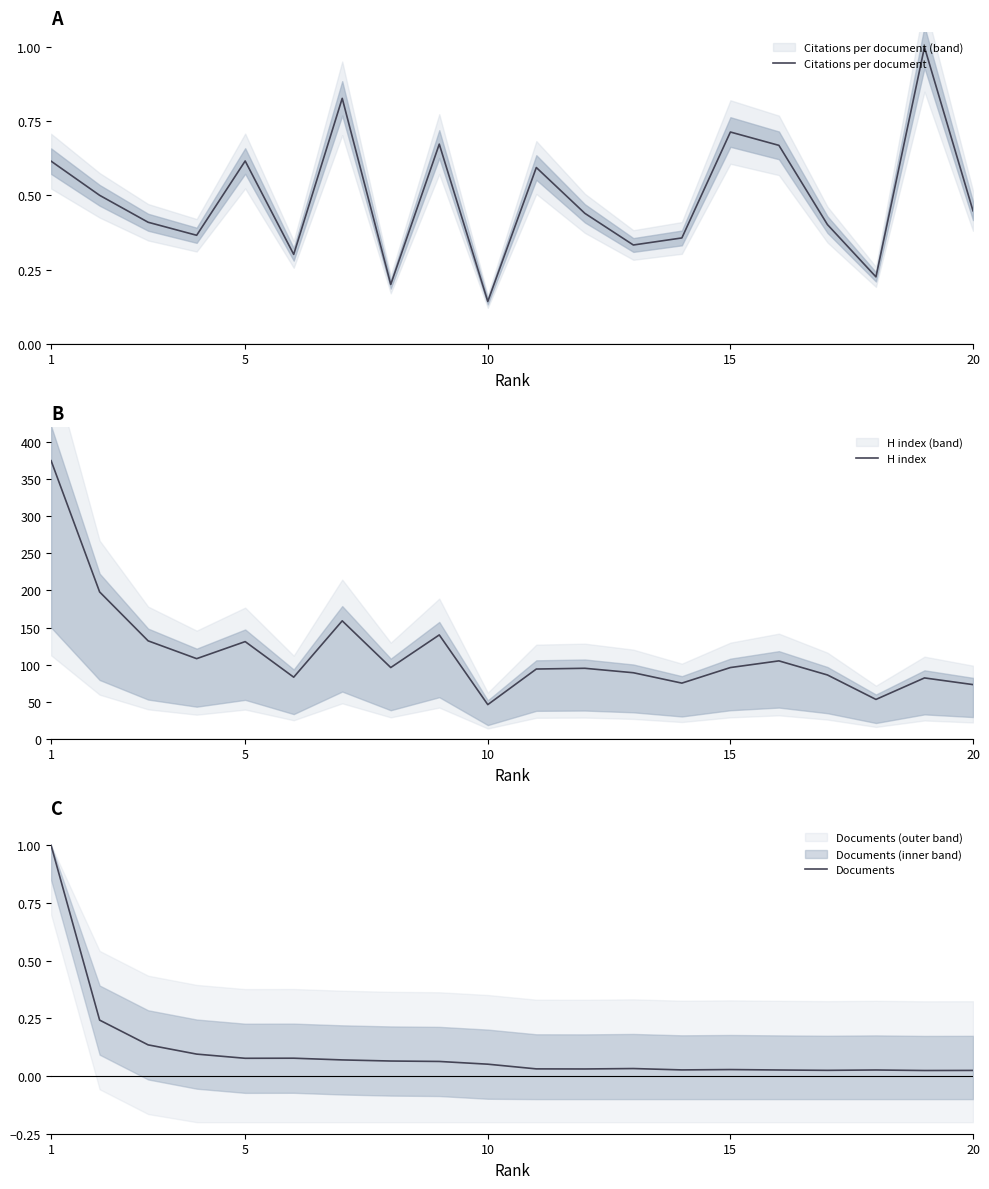

At which label does Citations per document reach its minimum?

10